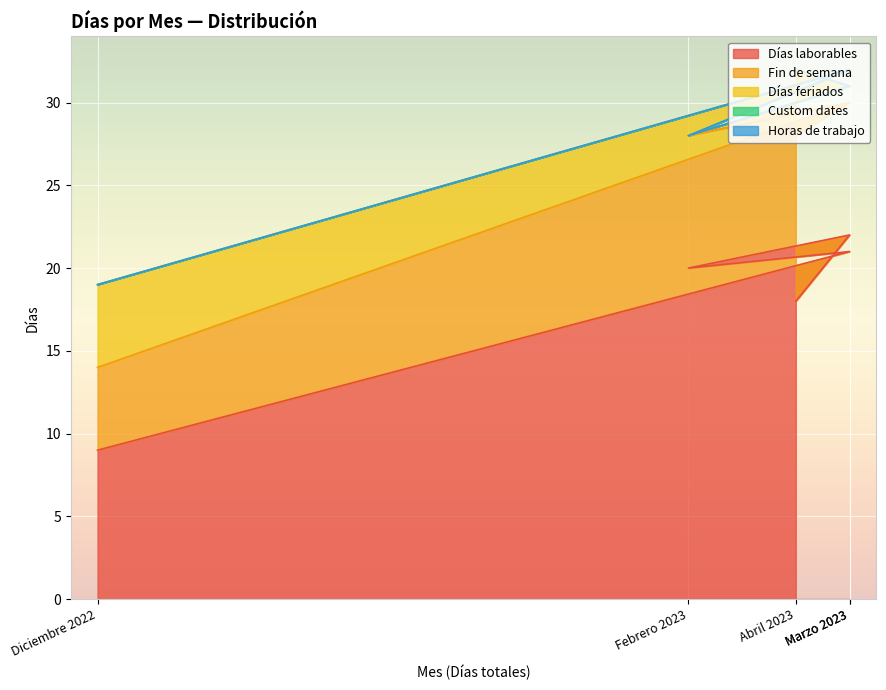

Reading left to right, list all the values displayed in this chart.

Días laborables: 9	21	20	22	18
Fin de semana: 5	9	8	8	10
Días feriados: 5	2	0	1	4
Custom dates: 0	0	0	0	0
Horas de trabajo: 0	0	0	0	0